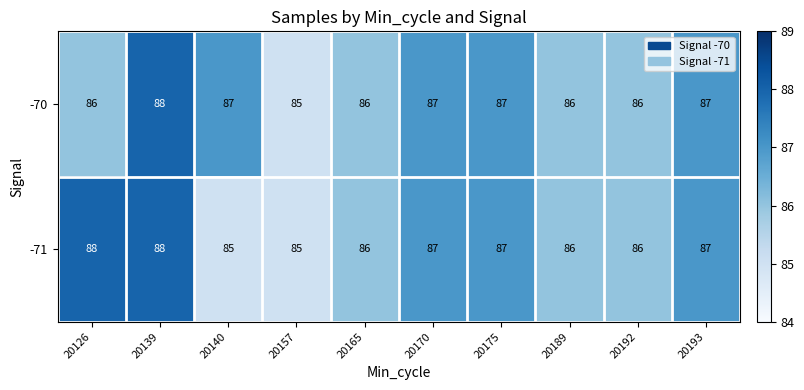

What is the total value across all series at 20140?

172